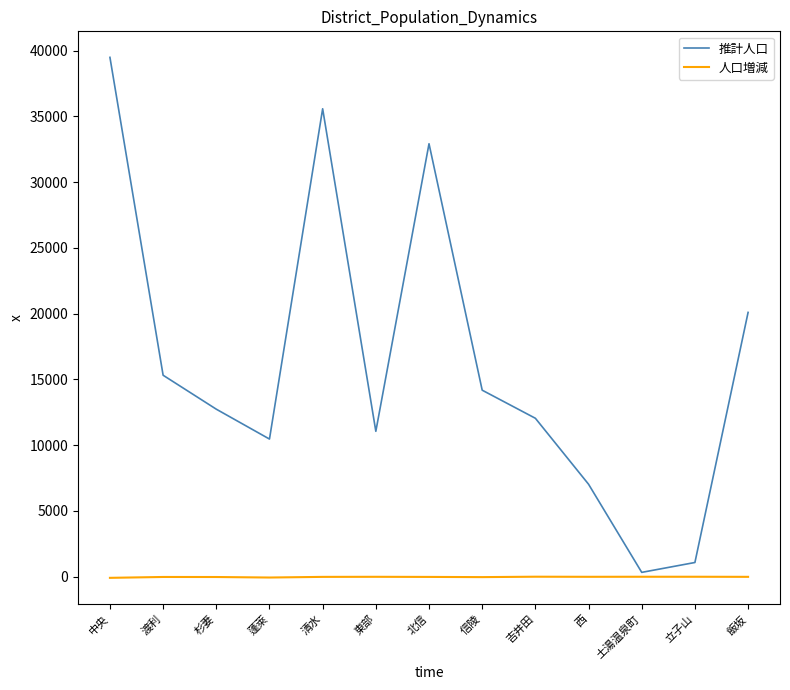

Read the 人口増減 value at 中央.

-84